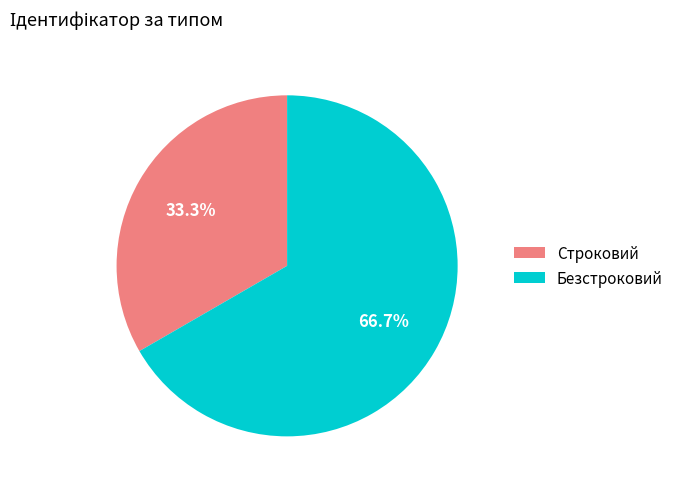

Do Строковий and Безстроковий together represent more than half of the pie?

Yes